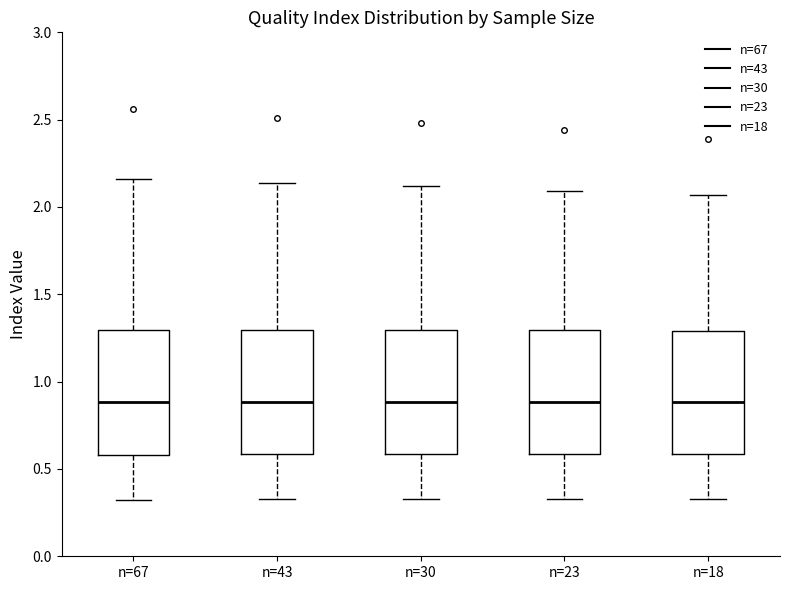

Reading left to right, transcribe this box plot: for each box, give where its median line is, the range the box spans, and where its two whiskers end, as read against the y-axis. The values are not printed on the chart, so give them approximately, as read against the axis.

n=67: median 0.90, box 0.60 to 1.30, whiskers 0.30 to 2.15
n=43: median 0.90, box 0.60 to 1.30, whiskers 0.35 to 2.15
n=30: median 0.90, box 0.60 to 1.30, whiskers 0.35 to 2.10
n=23: median 0.90, box 0.60 to 1.30, whiskers 0.35 to 2.10
n=18: median 0.90, box 0.60 to 1.30, whiskers 0.35 to 2.05